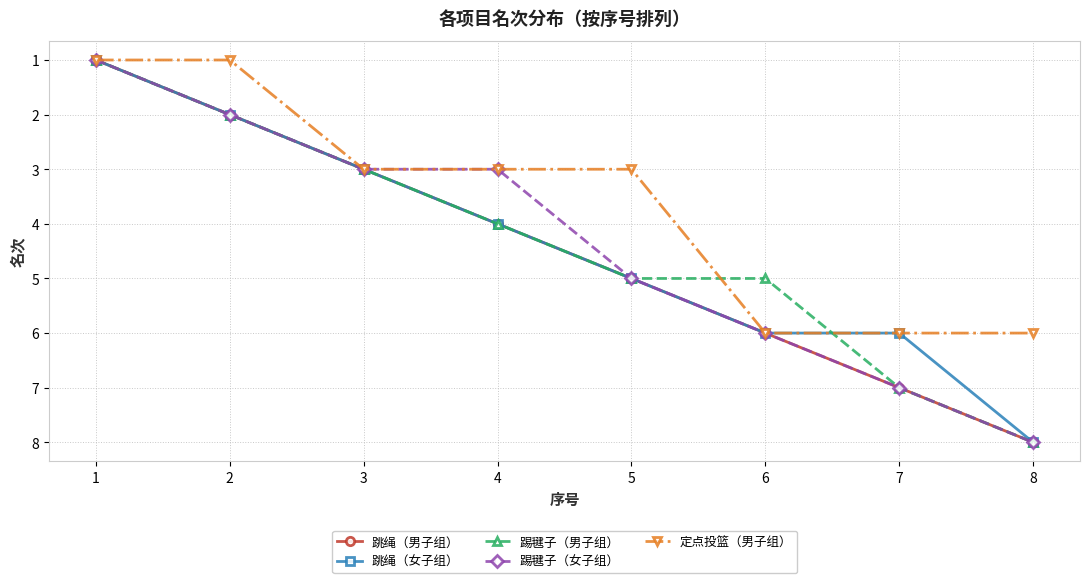

True or false: 踢毽子（男子组） has more than 2 interior local peaks.

False